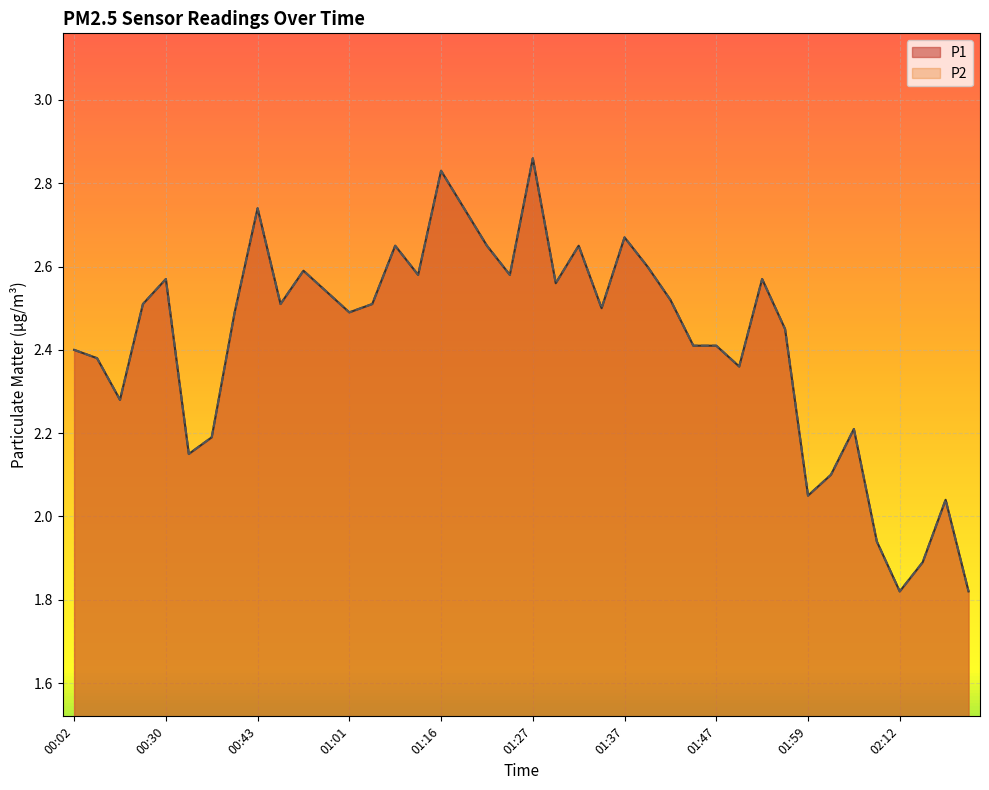

Reading left to right, extract all data points from this chart.

P1: 00:02=2.4	00:07=2.4	00:25=2.3	00:28=2.5	00:30=2.6	00:33=2.1	00:35=2.2	00:40=2.5	00:43=2.7	00:48=2.5	00:56=2.6	00:59=2.5	01:01=2.5	01:04=2.5	01:06=2.6	01:14=2.6	01:16=2.8	01:19=2.7	01:22=2.6	01:24=2.6	01:27=2.9	01:29=2.6	01:32=2.6	01:34=2.5	01:37=2.7	01:39=2.6	01:42=2.5	01:44=2.4	01:47=2.4	01:49=2.4	01:51=2.6	01:54=2.5	01:59=2.0	02:04=2.1	02:07=2.2	02:10=1.9	02:12=1.8	02:15=1.9	02:17=2.0	02:20=1.8
P2: 00:02=2.4	00:07=2.4	00:25=2.3	00:28=2.5	00:30=2.6	00:33=2.1	00:35=2.2	00:40=2.5	00:43=2.7	00:48=2.5	00:56=2.6	00:59=2.5	01:01=2.5	01:04=2.5	01:06=2.6	01:14=2.6	01:16=2.8	01:19=2.7	01:22=2.6	01:24=2.6	01:27=2.9	01:29=2.6	01:32=2.6	01:34=2.5	01:37=2.7	01:39=2.6	01:42=2.5	01:44=2.4	01:47=2.4	01:49=2.4	01:51=2.6	01:54=2.5	01:59=2.0	02:04=2.1	02:07=2.2	02:10=1.9	02:12=1.8	02:15=1.9	02:17=2.0	02:20=1.8